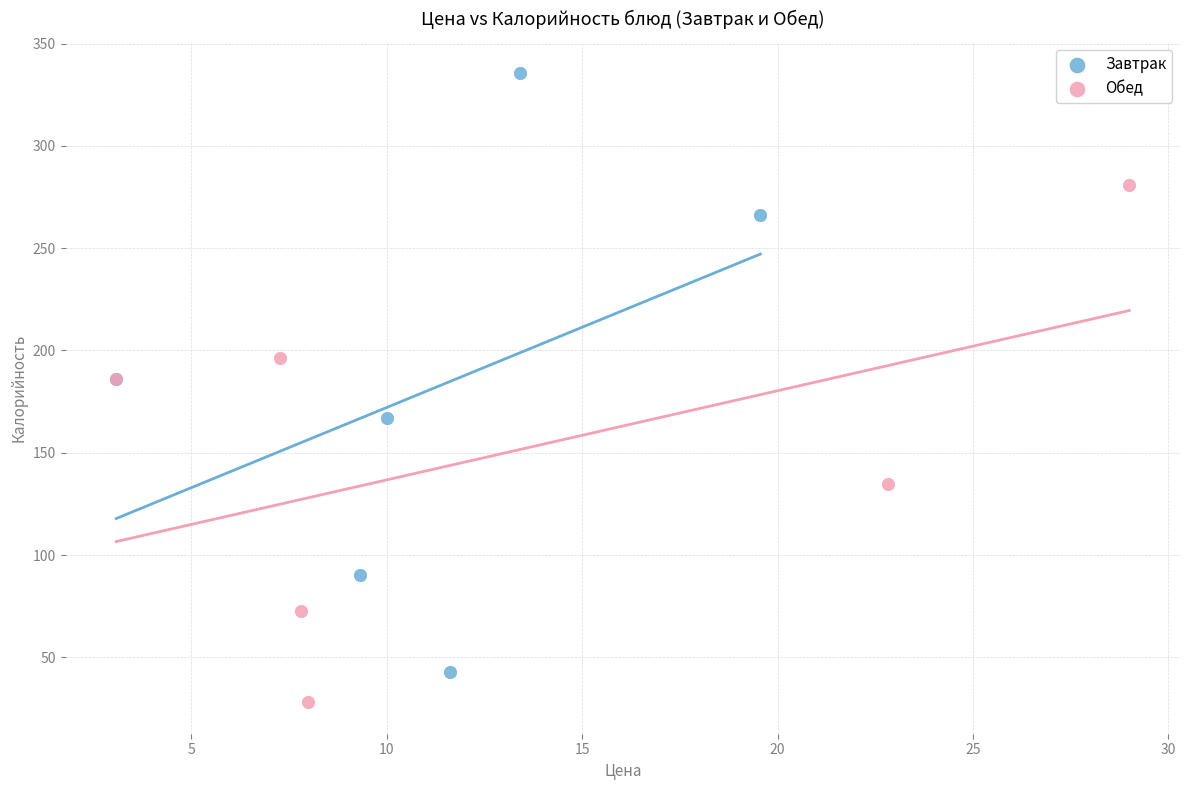

Which series has the widest spread of Y values?

Завтрак